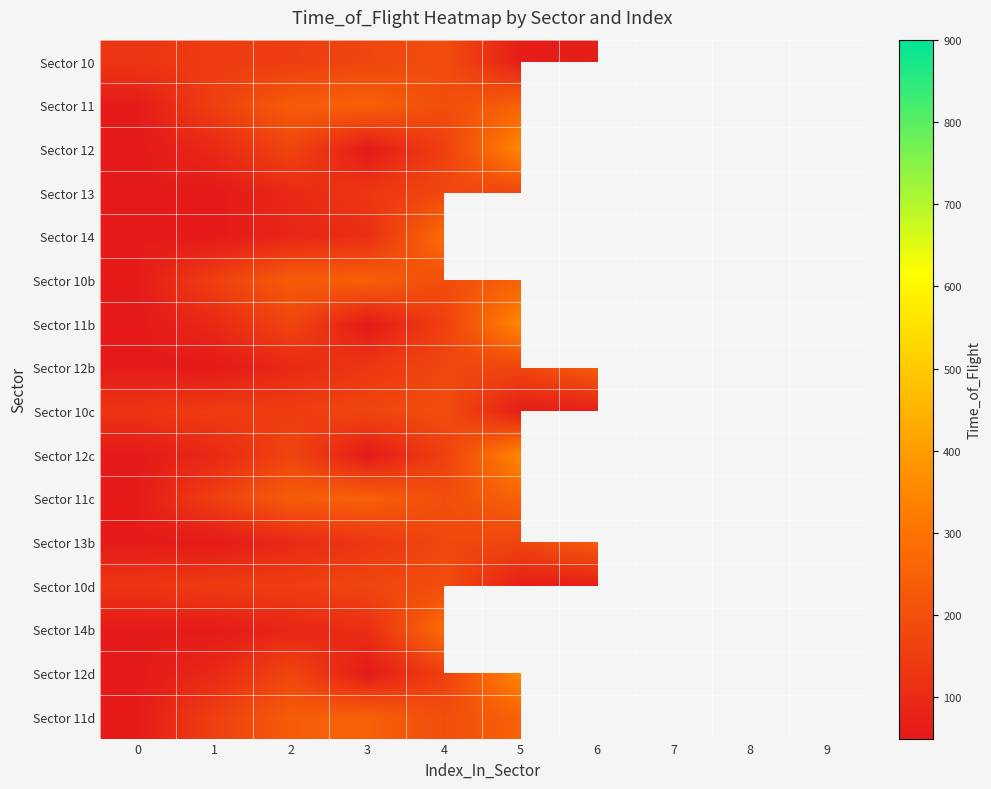

Where is Sector 14b nearest to the value 168?

3